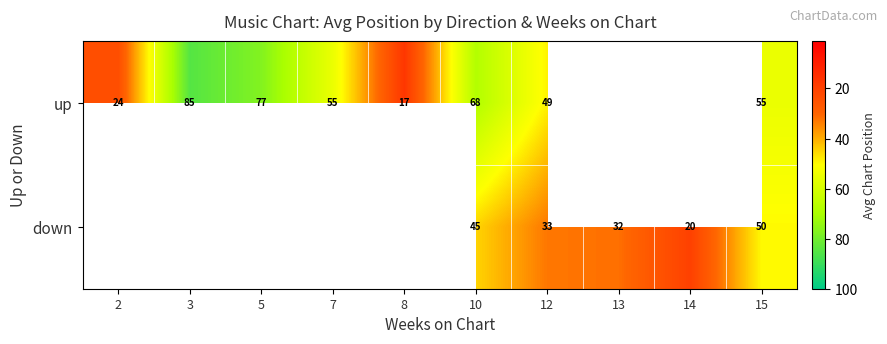

The up series shows 89 at 15. True or false?

False